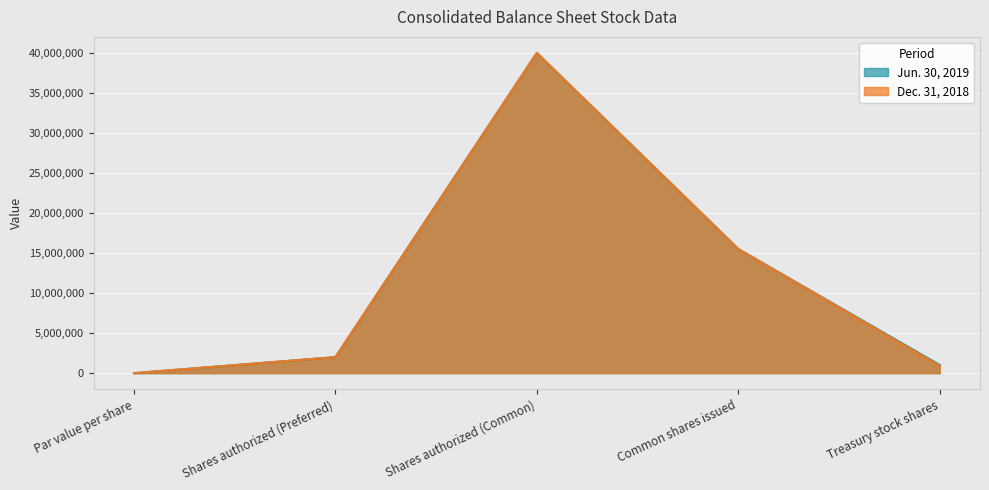

What position from the left is Shares authorized (Preferred)?

2